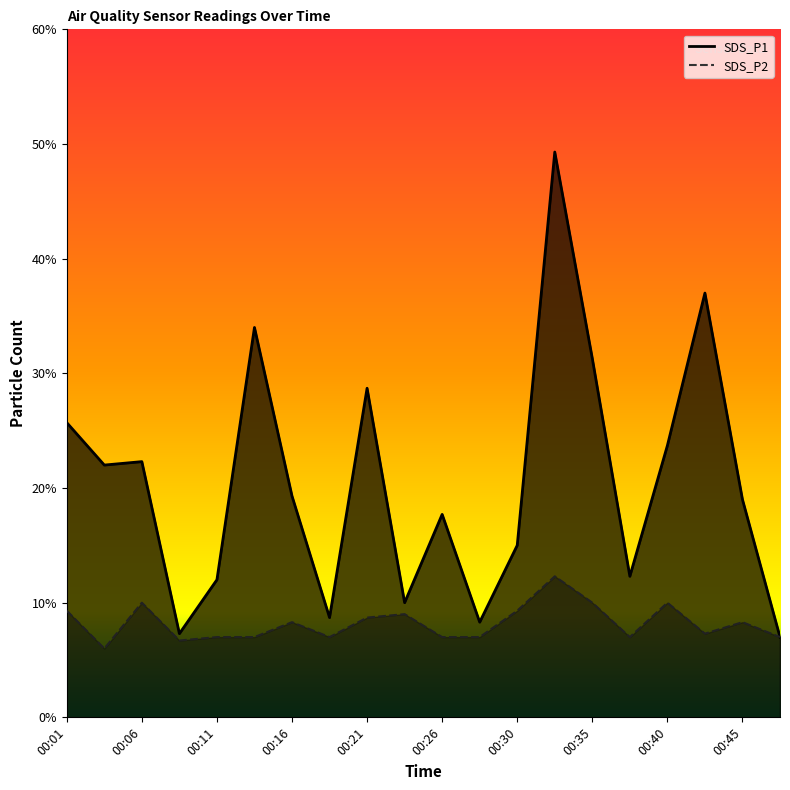

List the series in order of their overall mean, lowest first.

SDS_P2, SDS_P1